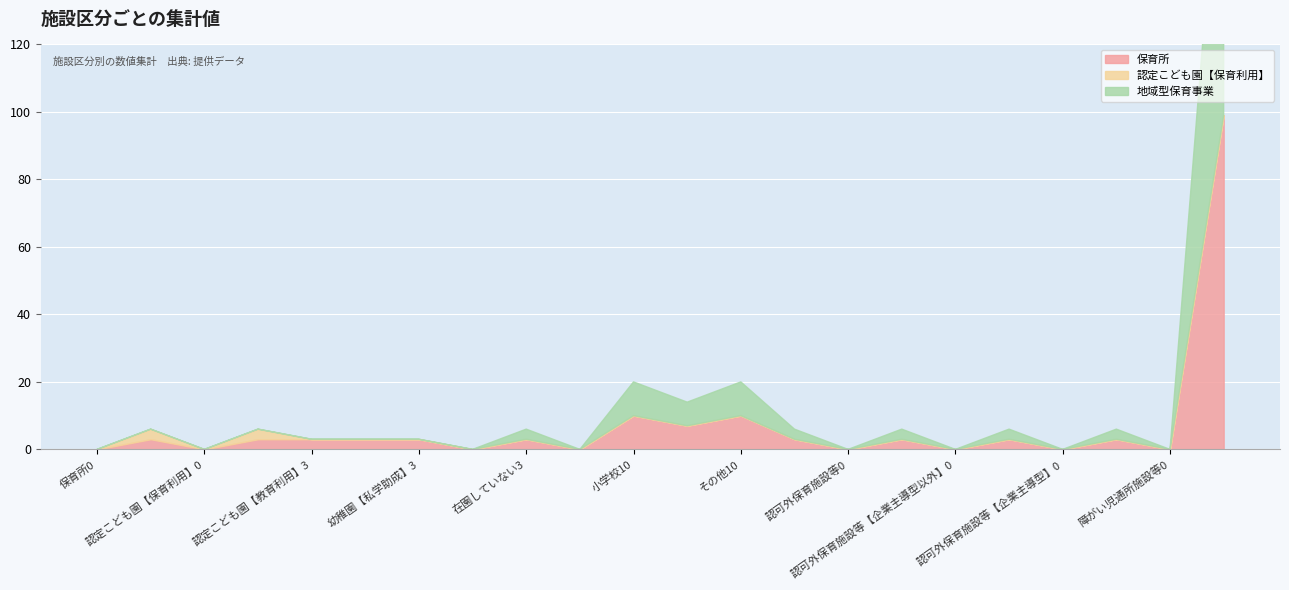

At which label is 保育所 closest to 49?

小学校10